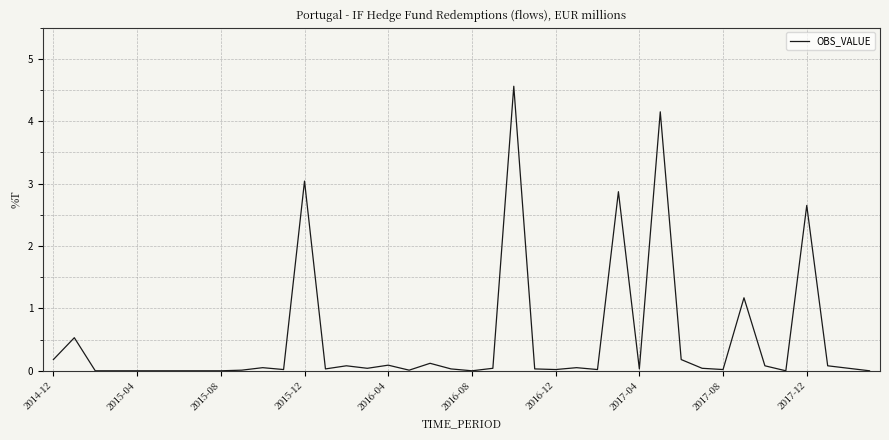

How many lines are shown in the chart?

1